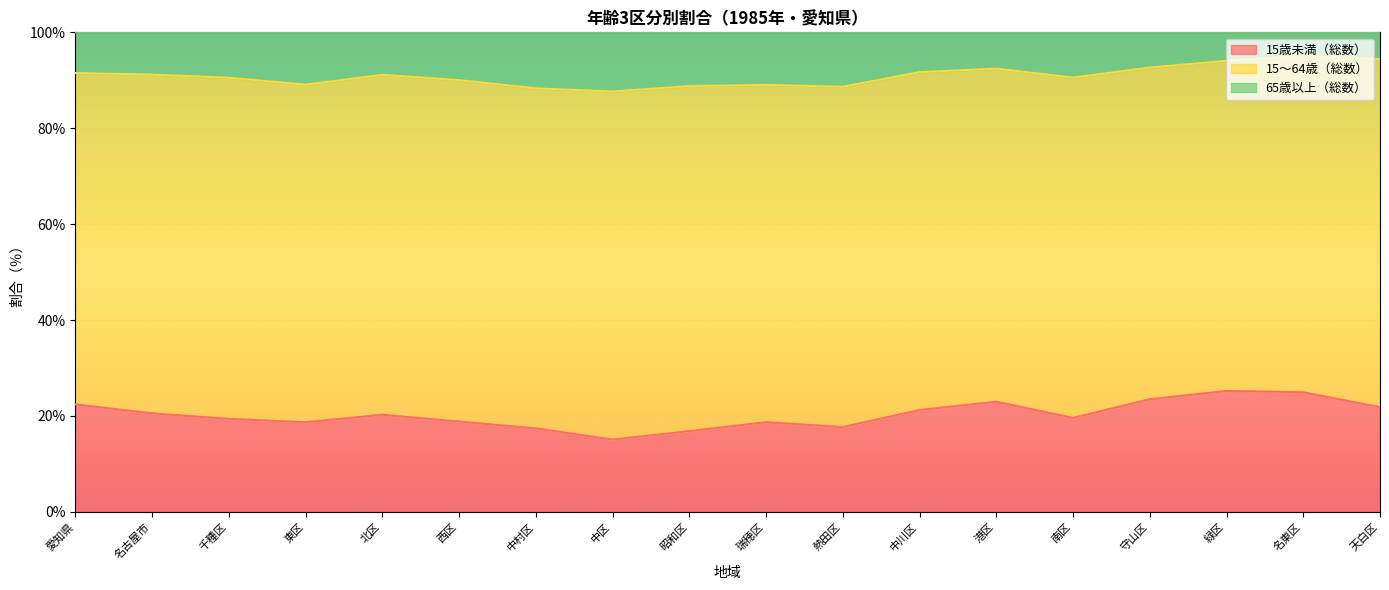

The value of 15歳未満（総数） at 中川区 is 21.2. True or false?

True